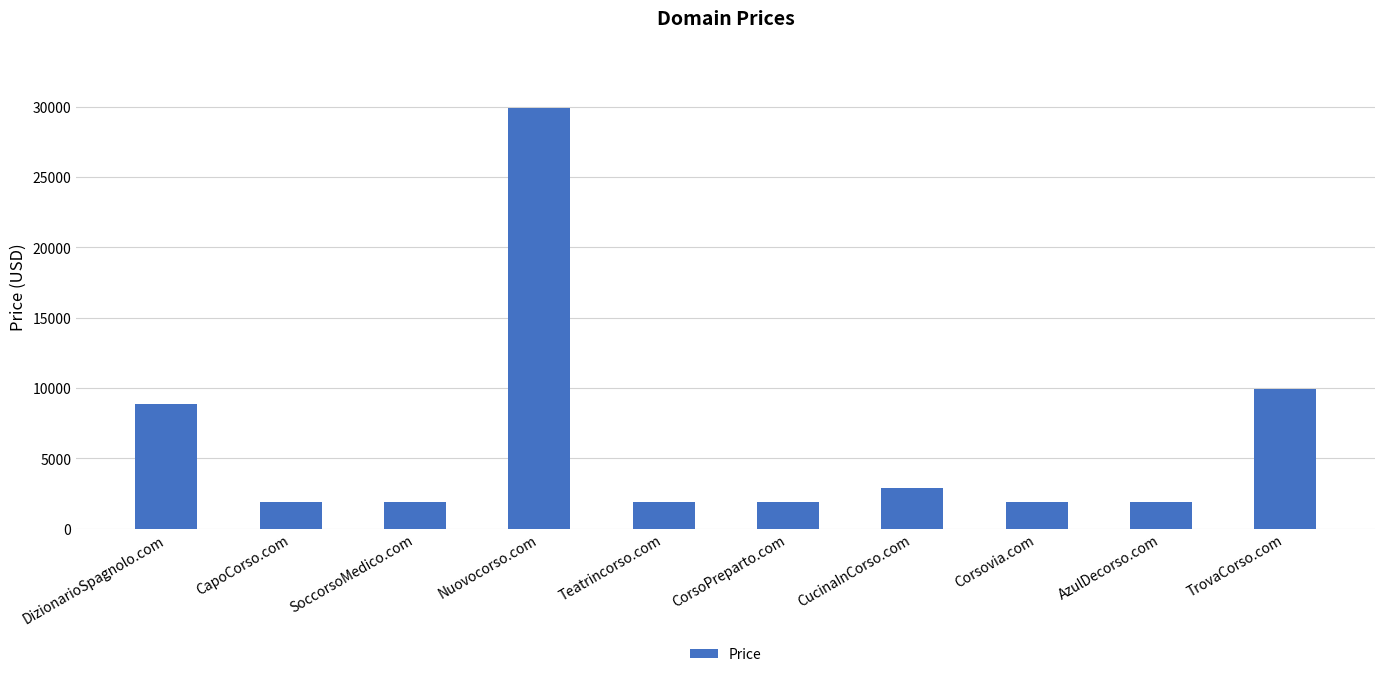

How many data points are above 1888?

4